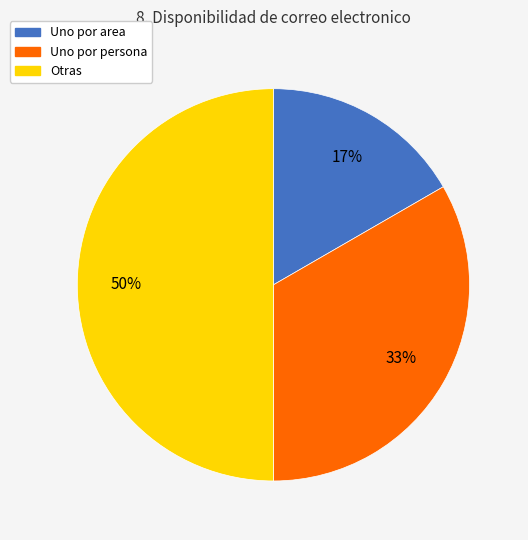

To the nearest percent, what percentage of the pie is Otras?

50%